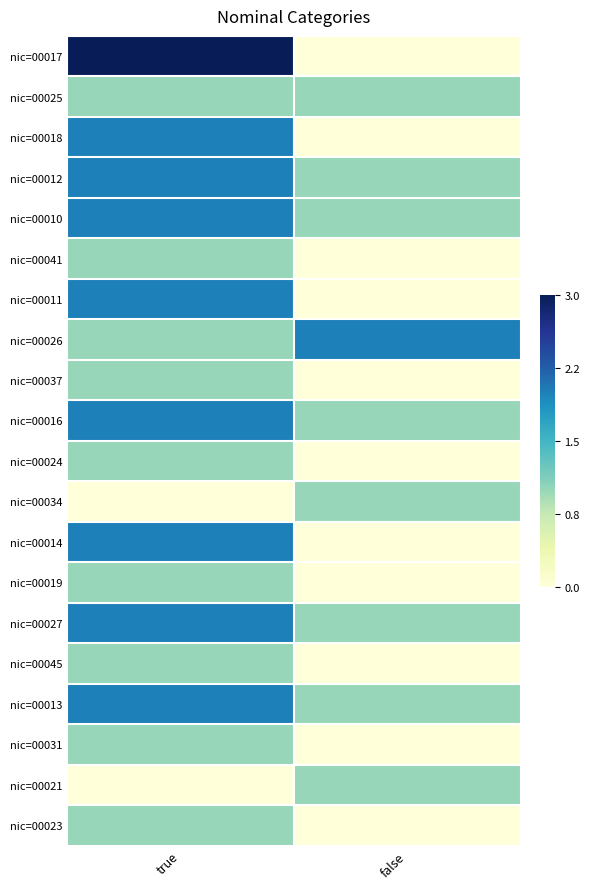

What is the spread (max minus min) of values at true?

3